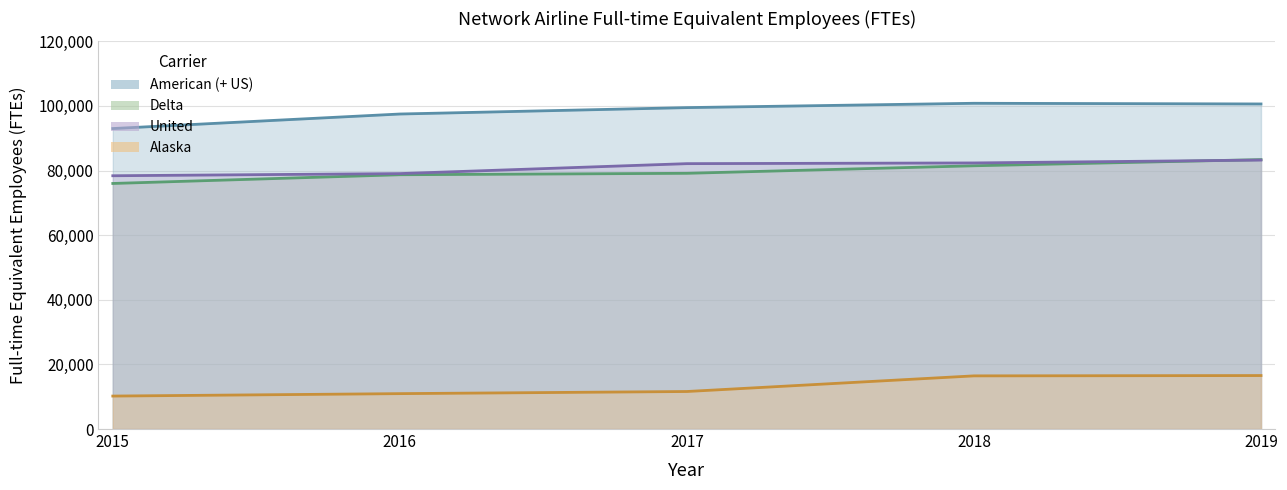

Which category has the highest value across all series?

2018